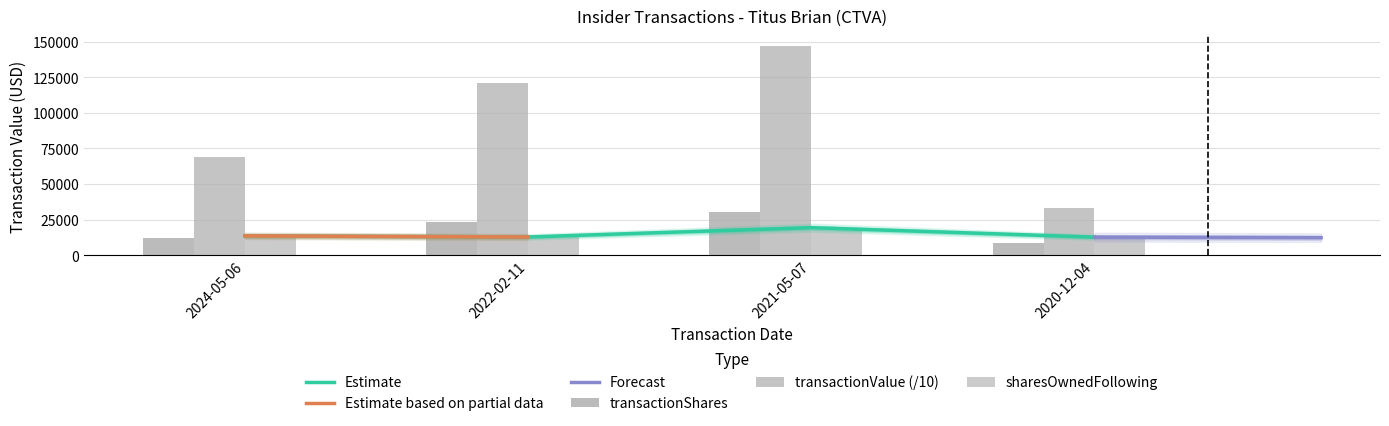

True or false: sharesOwnedFollowingTransaction has a value of 19247.0 at 2021-05-07.

True